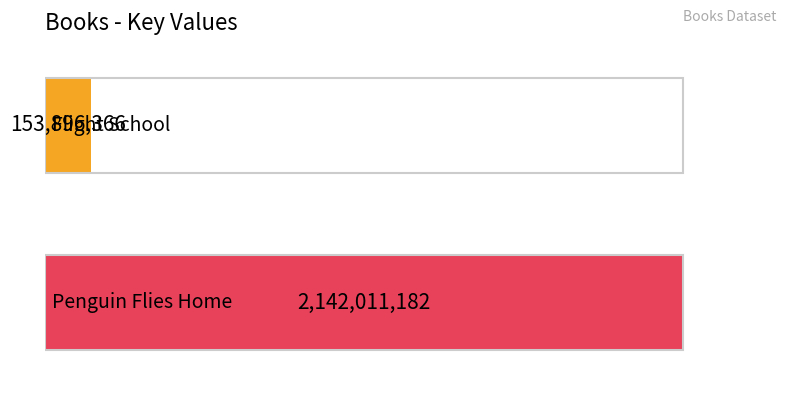

At which category does the chart reach its minimum across all series?

Flight School